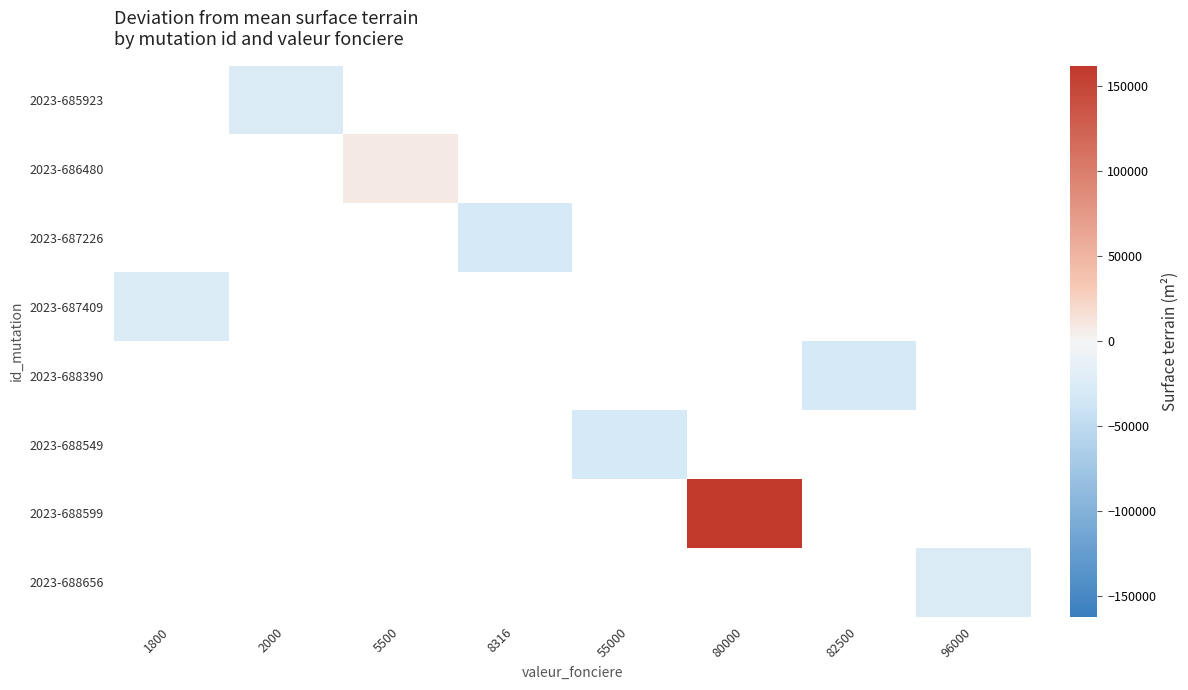

How many series are shown in this chart?

8